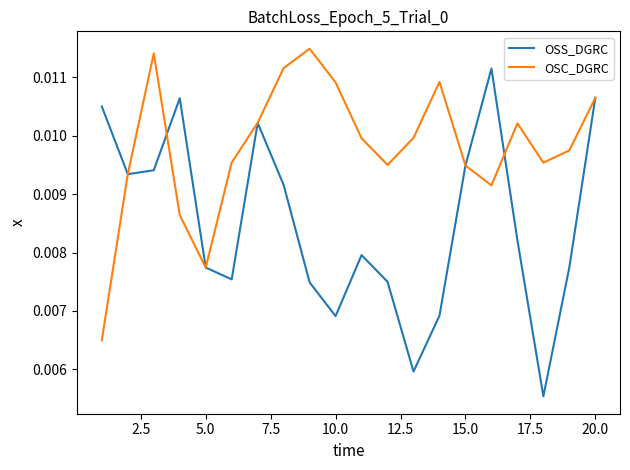

In OSC_DGRC, how many points are lower than both neighbors (excluding endpoints)?

4